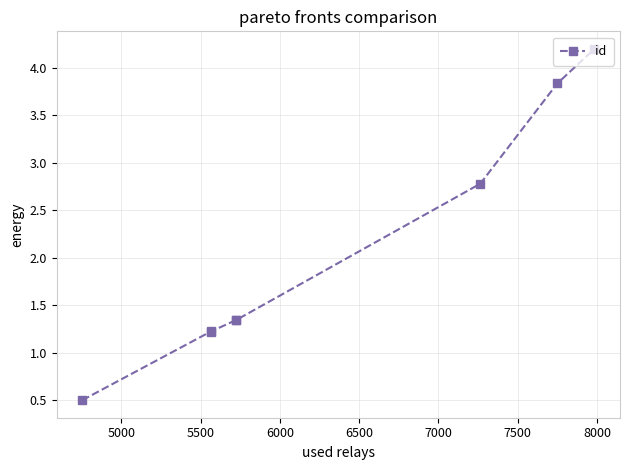

What is the average value?

2.1